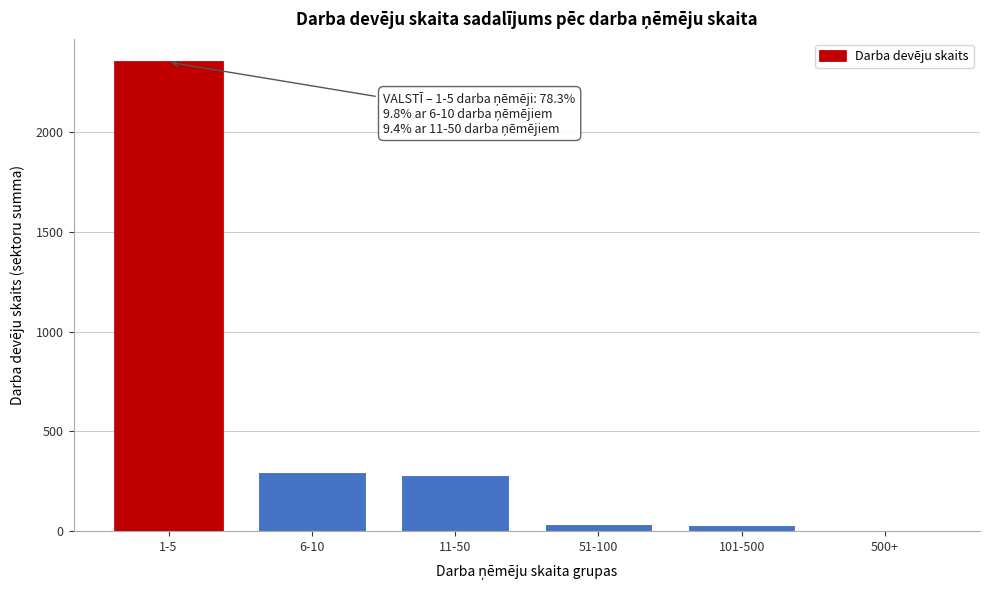

What is the sum of all values?

3000